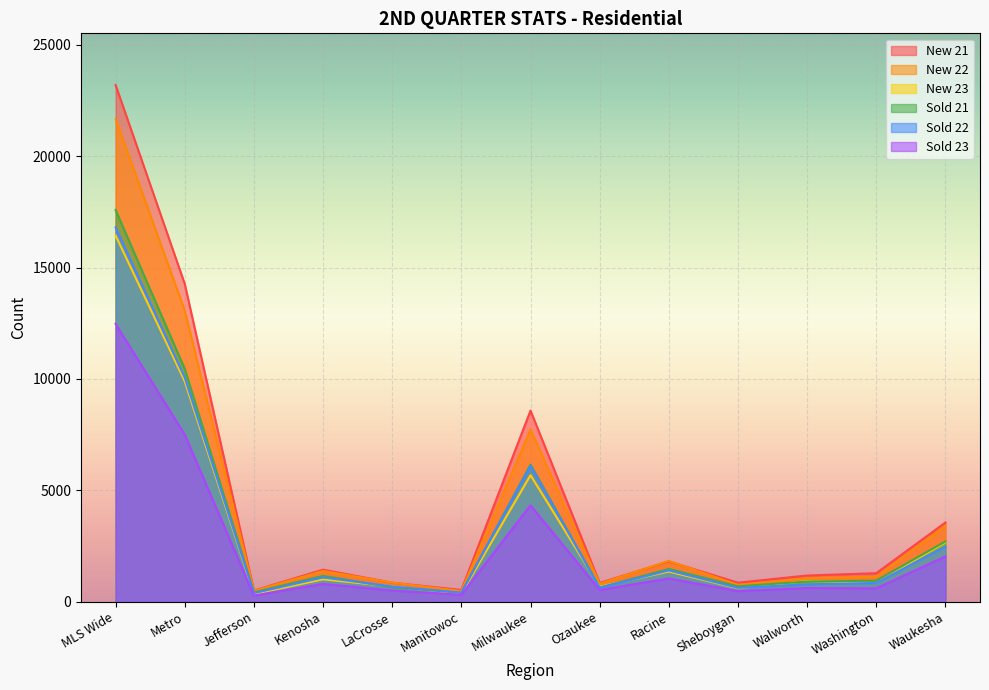

True or false: Sold 21 has more than 1 points higher than both neighbors.

True